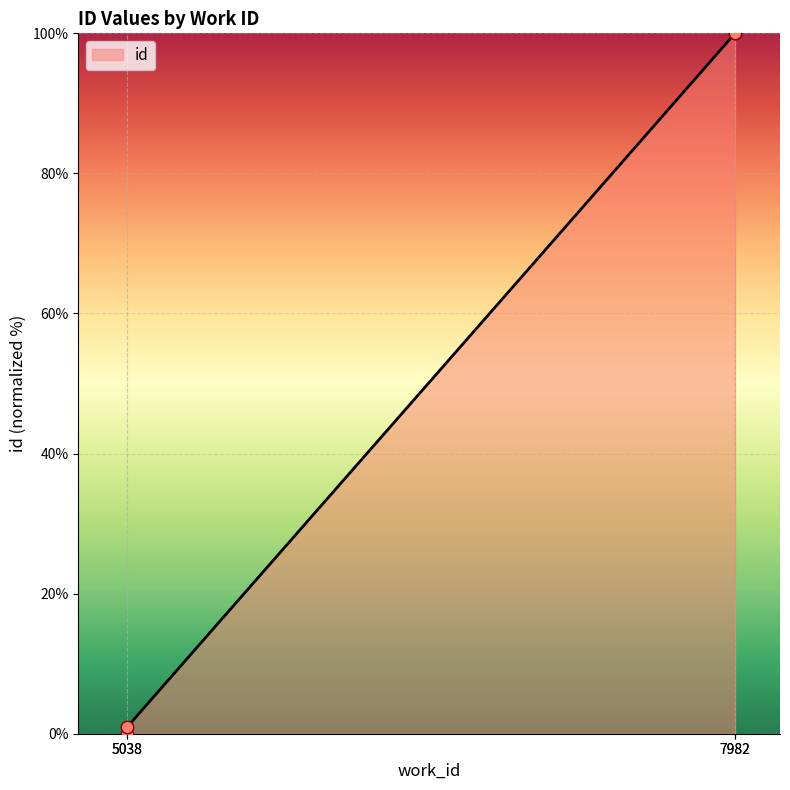

Between 5038 and 5038, which is larger?

5038